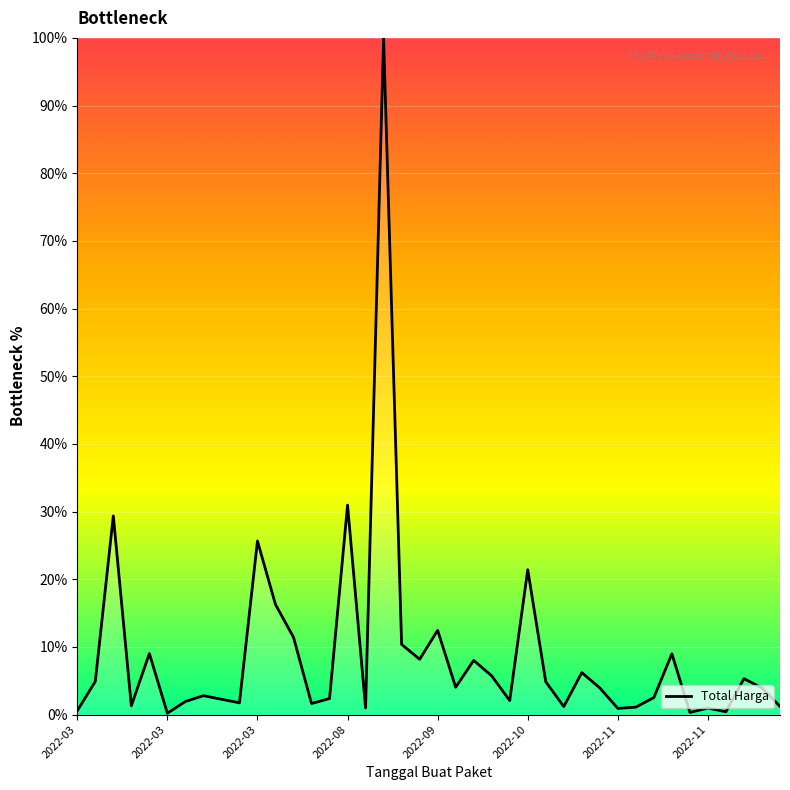

What is the sum of all values?

357.3